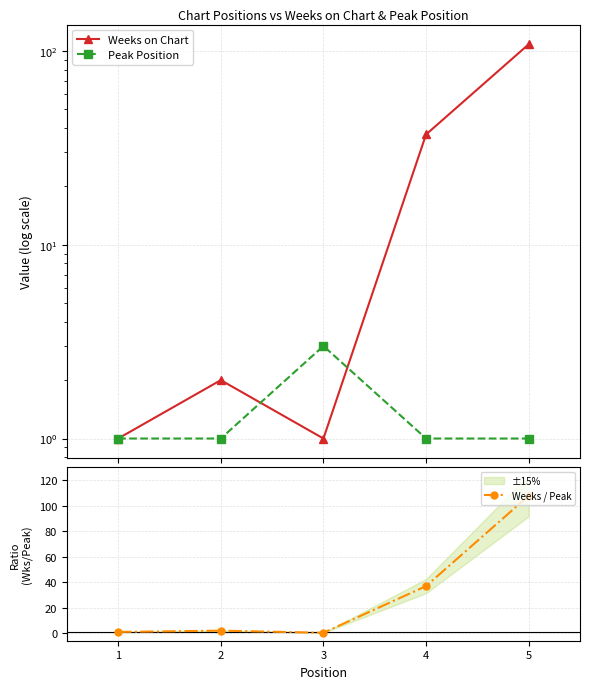

Reading left to right, transcribe all the data shown in this chart.

Weeks on Chart: 1.0	2.0	1.0	37.0	108.0
Peak Position: 1.0	1.0	3.0	1.0	1.0
Weeks / Peak: 1.0	2.0	0.3	37.0	108.0